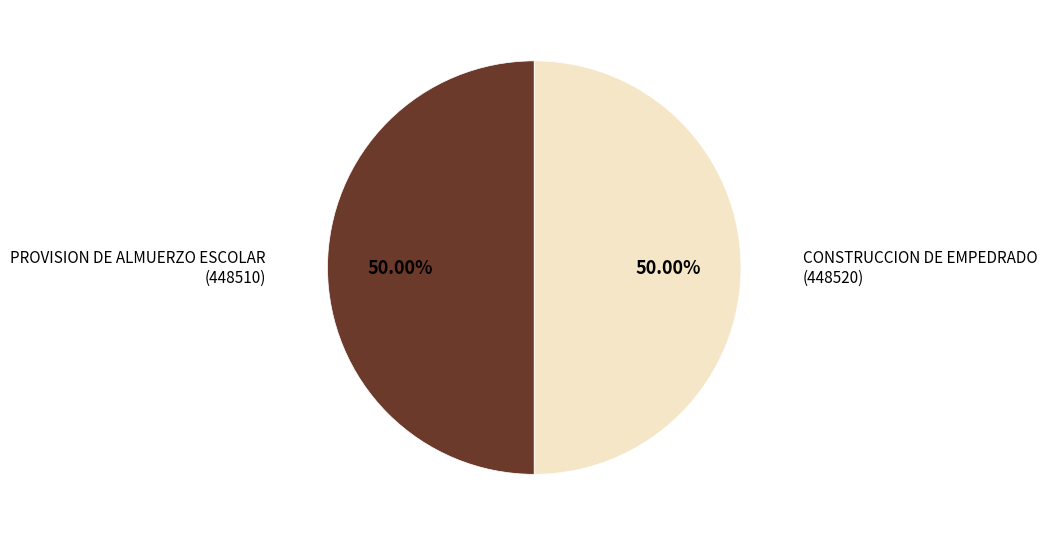

Combined, do PROVISION DE ALMUERZO ESCOLAR (448510) and CONSTRUCCION DE EMPEDRADO (448520) account for over 50%?

Yes